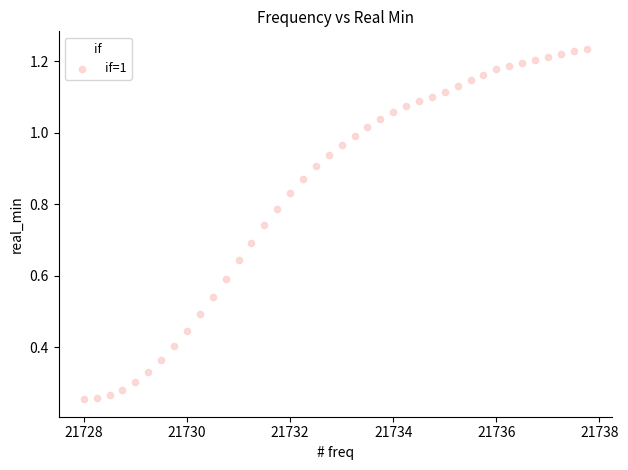

What is the range of X values (max minus min)?

9.8